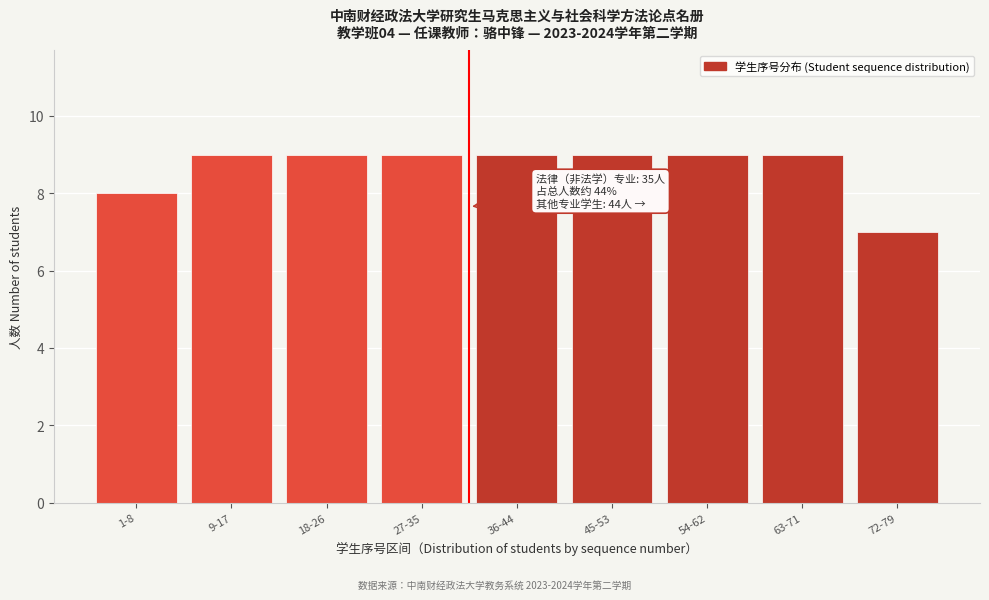

Reading left to right, extract all data points from this chart.

1-8=8	9-17=9	18-26=9	27-35=9	36-44=9	45-53=9	54-62=9	63-71=9	72-79=7